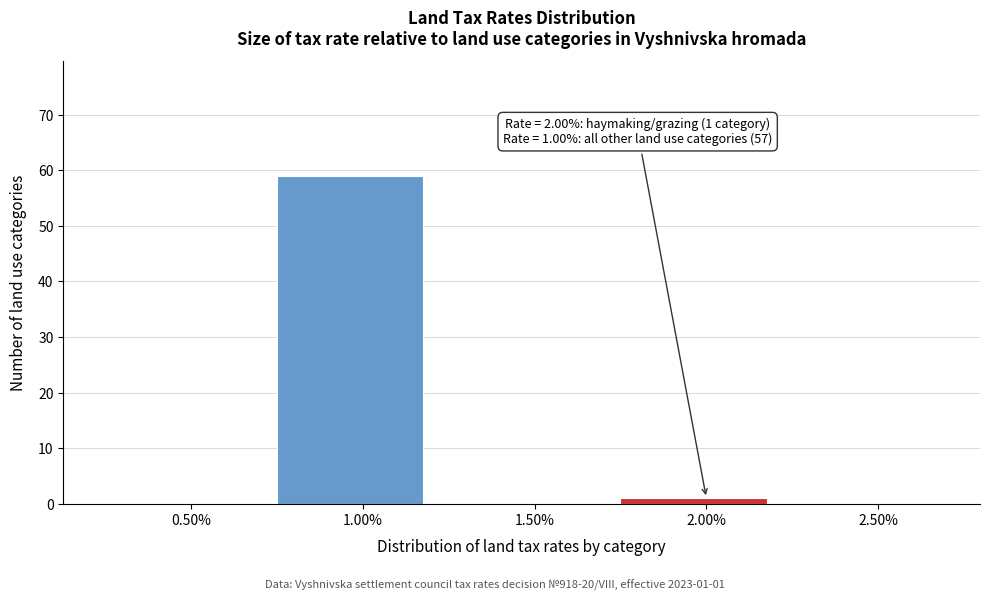

Over which range of the x-axis is the bar tallest?

0.75 to 1.25